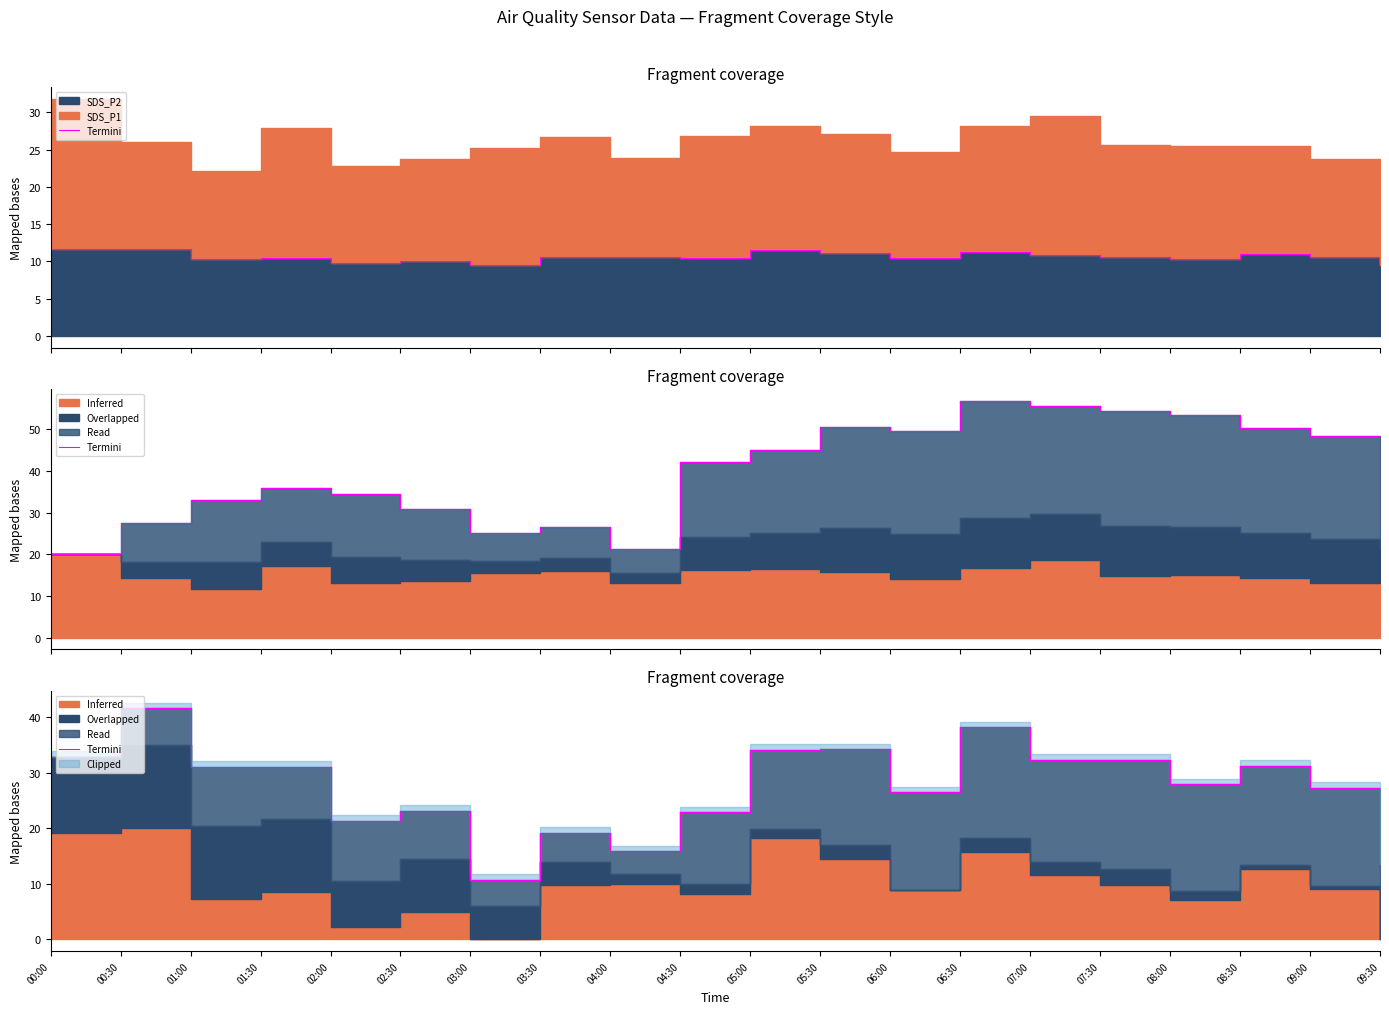

List the labels in order of value, largest first.

00:30, 06:30, 05:30, 05:00, 00:00, 07:30, 07:00, 08:30, 01:00, 01:30, 08:00, 09:00, 06:00, 02:30, 04:30, 02:00, 03:30, 04:00, 09:30, 03:00